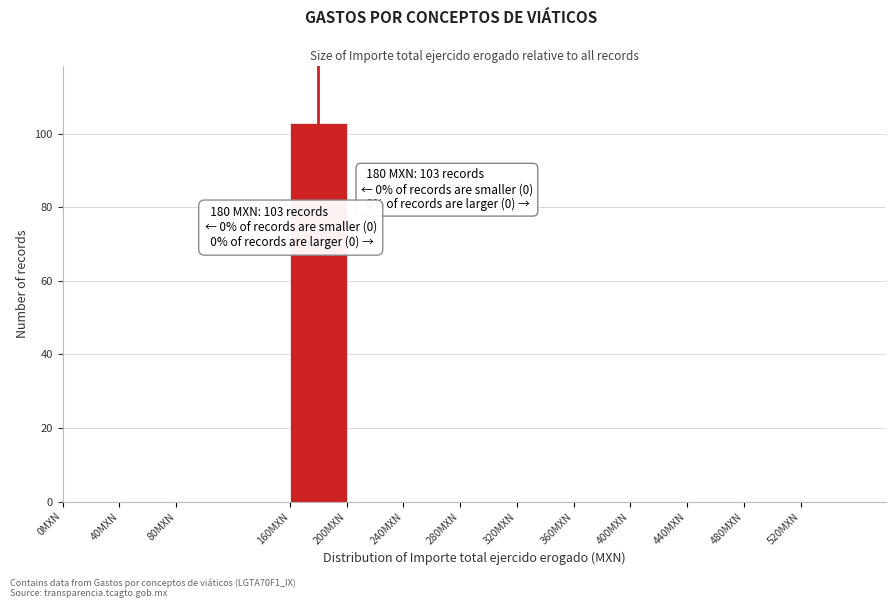

Over which range of the x-axis is the bar tallest?

160 to 200